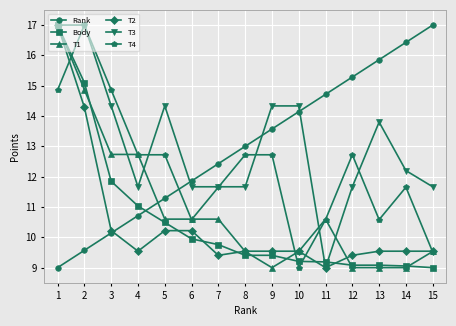

Which series ends up on top after the final intersection of T2 and Rank?

Rank